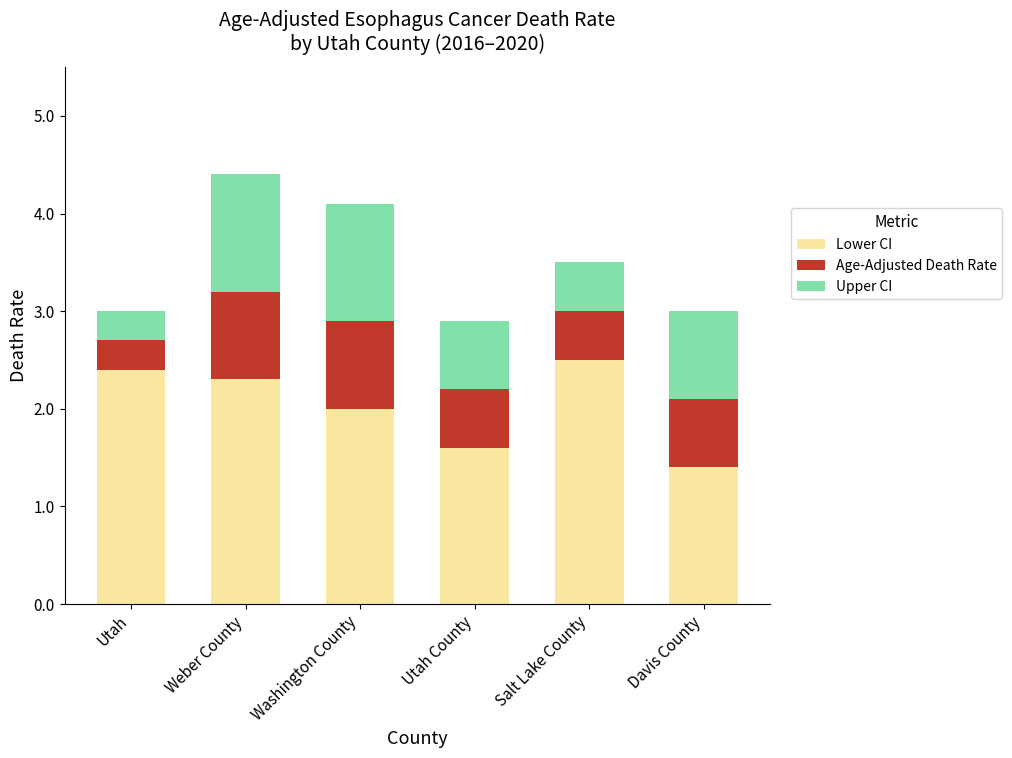

Reading right to left, what are the values for Lower CI?

Davis County=1.4	Salt Lake County=2.5	Utah County=1.6	Washington County=2.0	Weber County=2.3	Utah=2.4